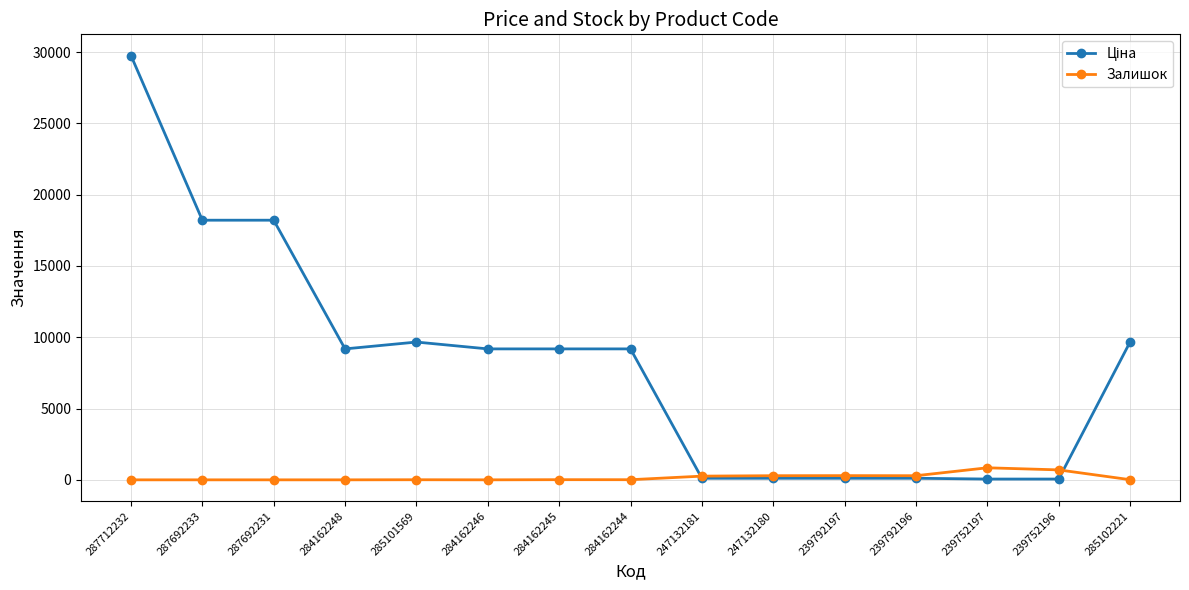

What is the total value across all series at 239752197?

900.3